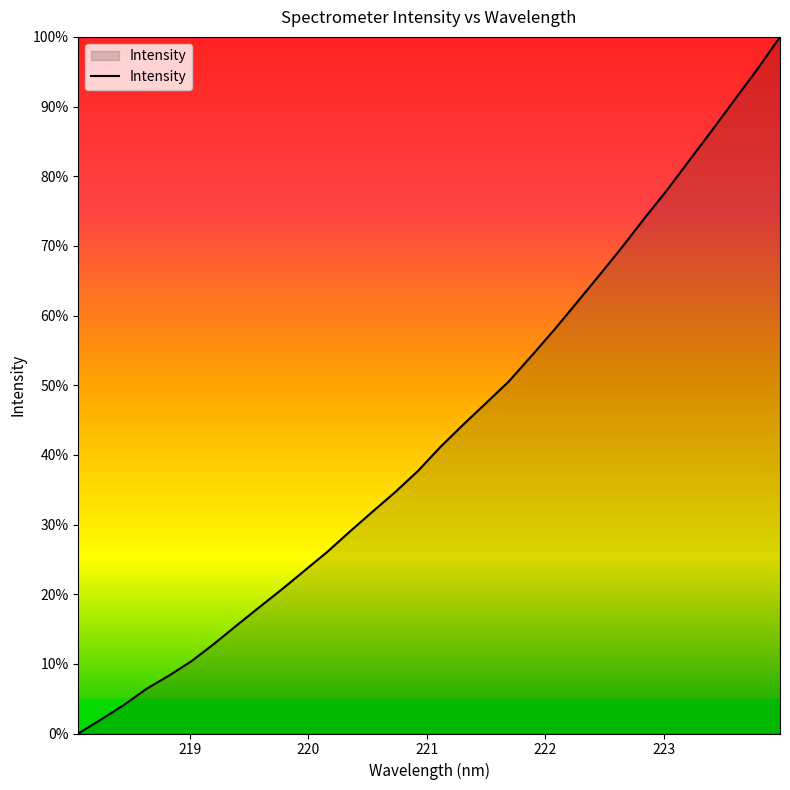

What is the maximum value shown in the chart?

100.0